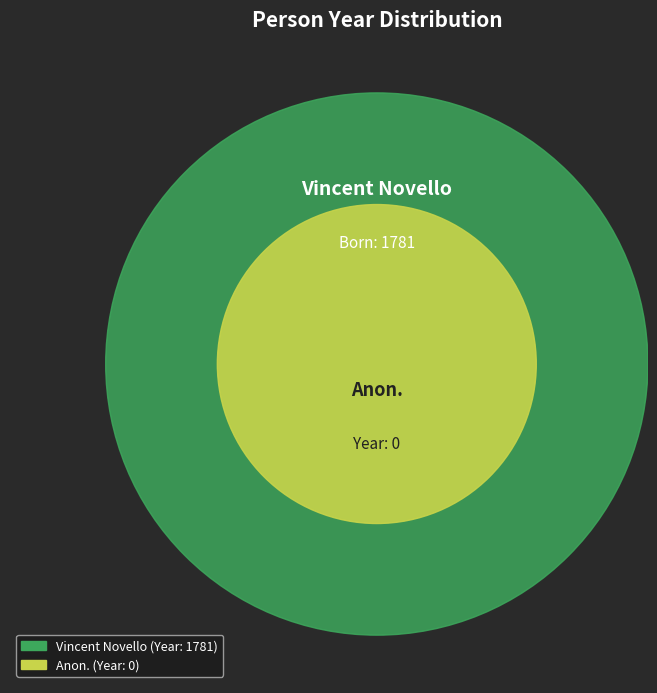

Is Vincent Novello the majority of the pie?

Yes